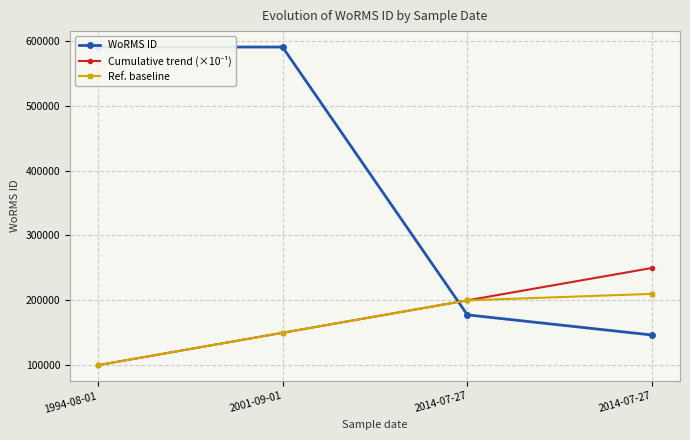

Which series has the largest total across all categories?

WoRMS ID